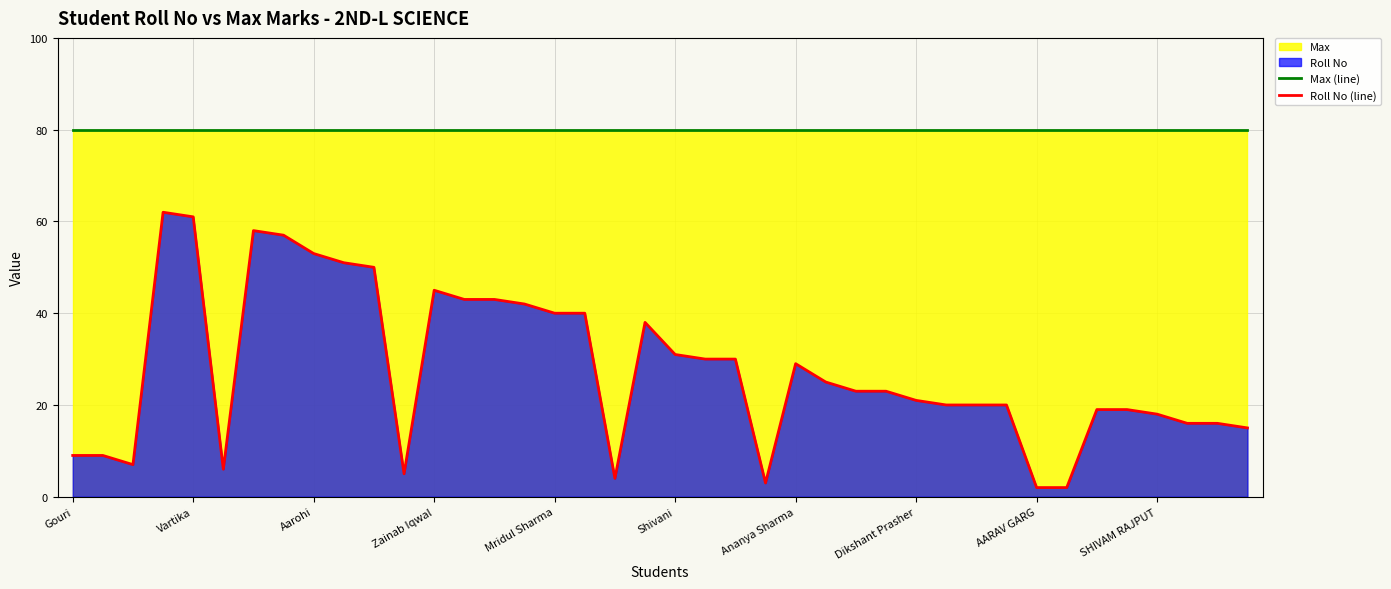

Rank the series by their average value, from highest to lowest.

Max (line), Roll No (line)